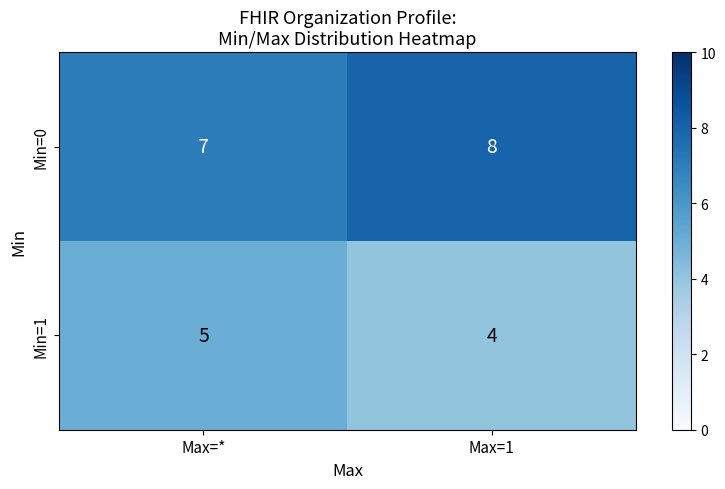

What is the difference between the highest and lowest values at Max=1?

4